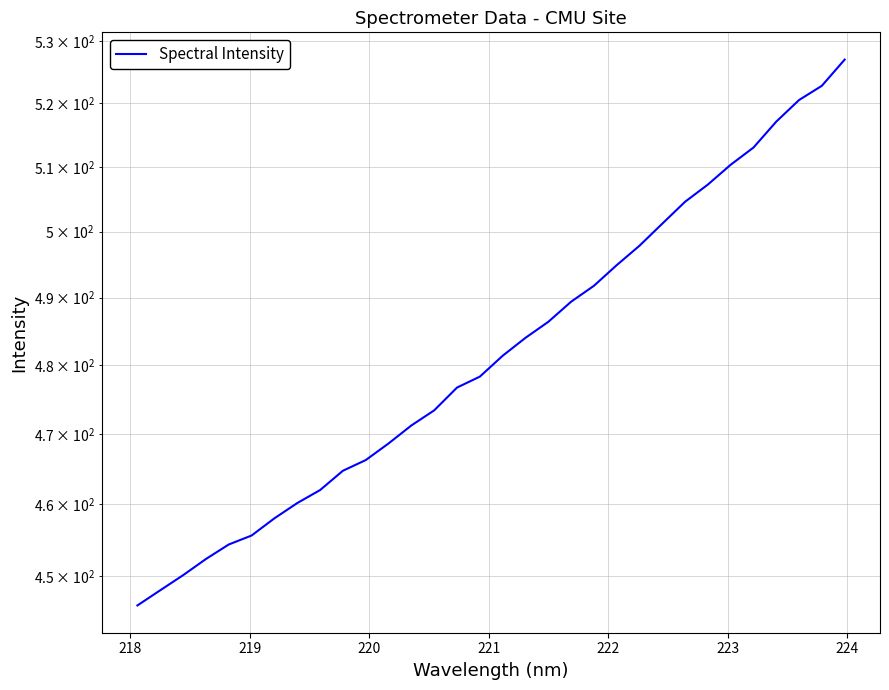

What is the value of the 8th point from the left?

460.2